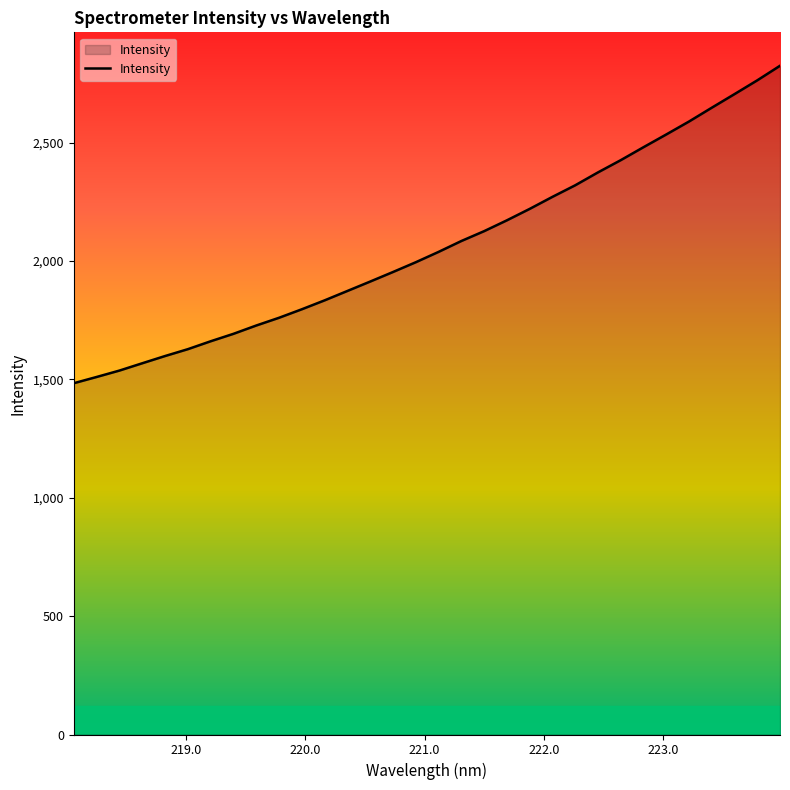

True or false: there are more than 2 points higher than both neighbors.

False